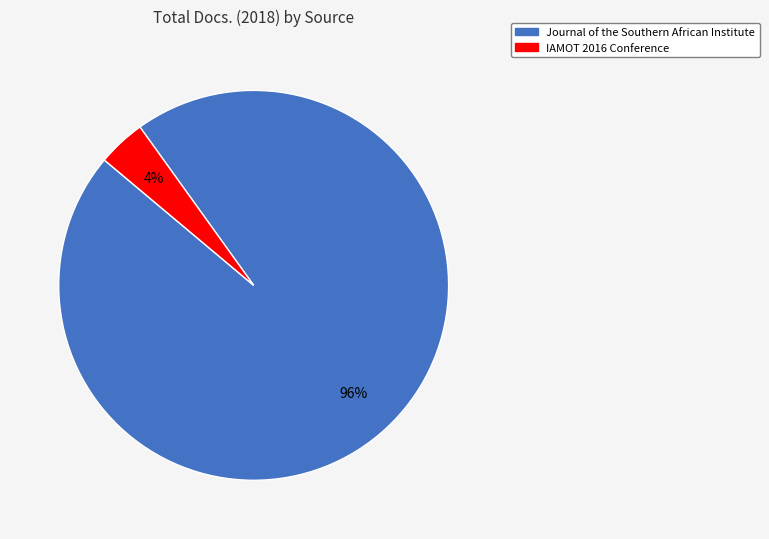

To the nearest percent, what is the difference between the largest and smallest slice percentages?

92%